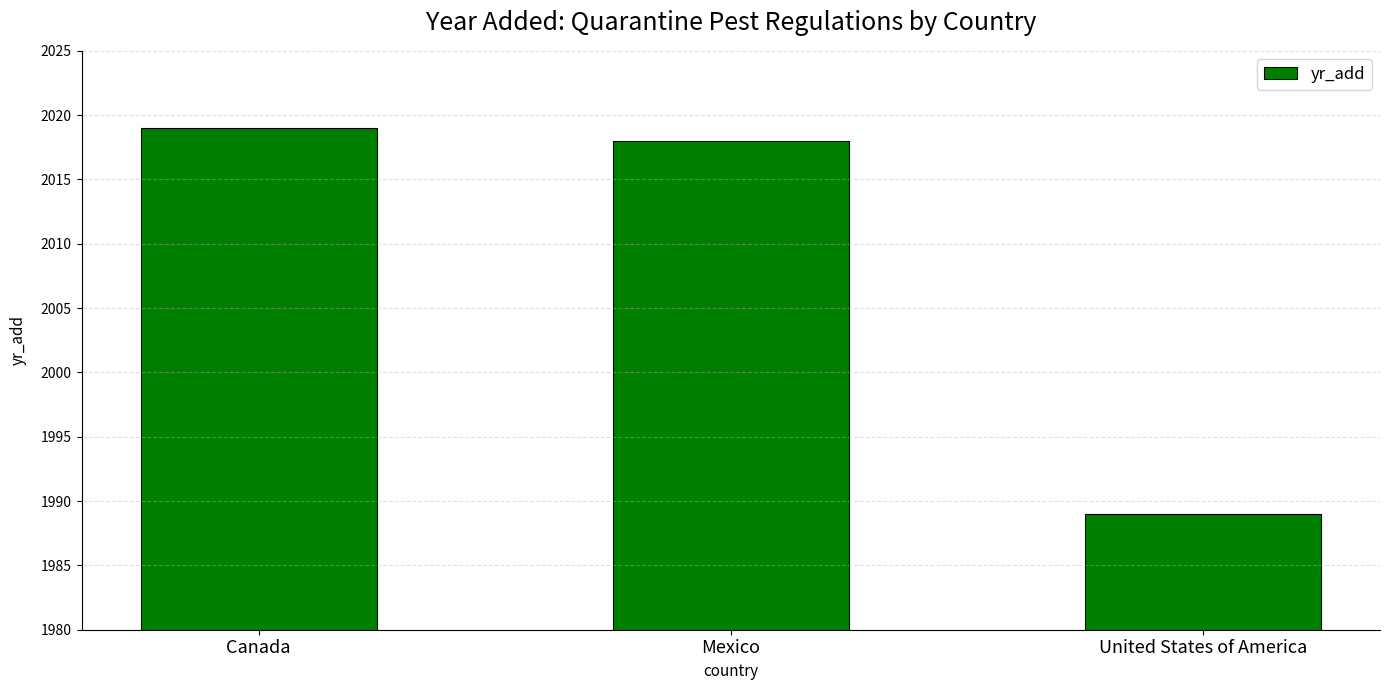

Reading left to right, transcribe all the data shown in this chart.

2019	2018	1989